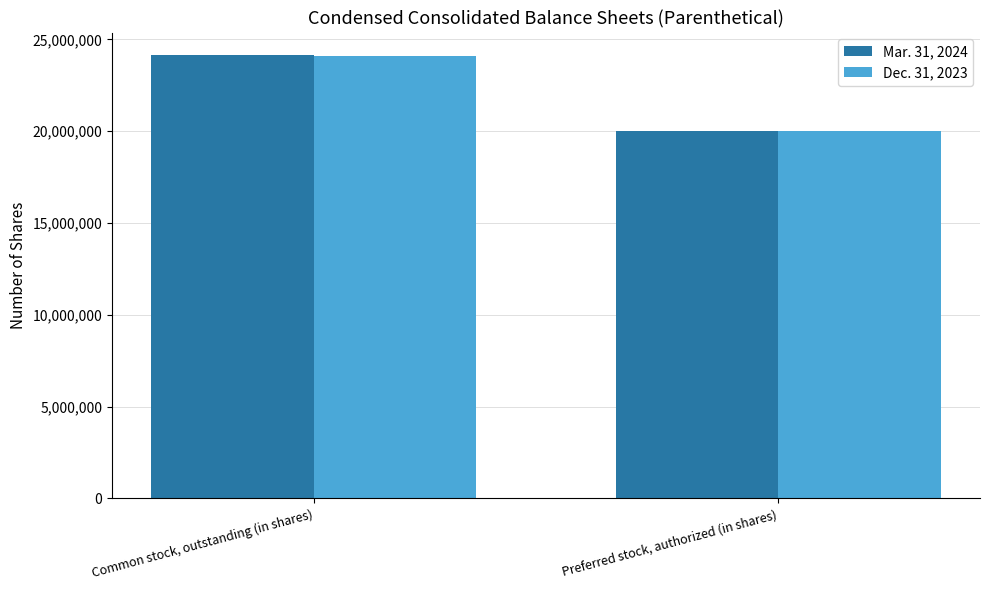

What is the label of the 2nd bar from the right?

Common stock, outstanding (in shares)